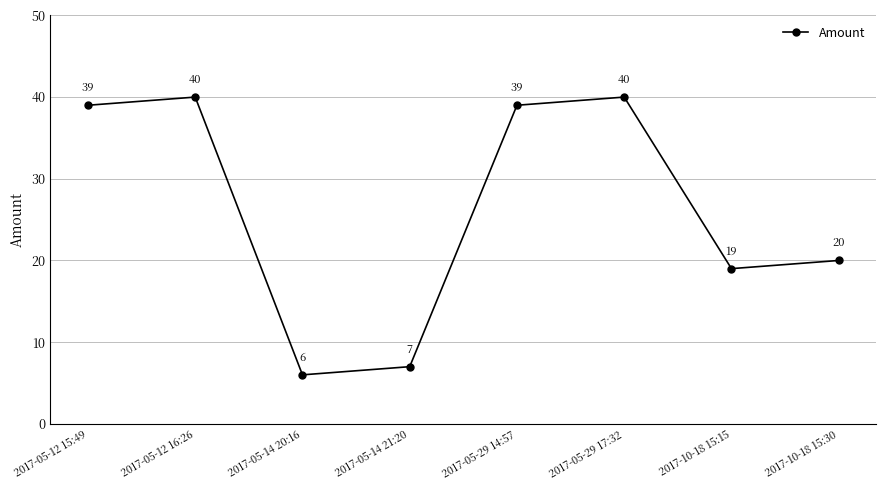

What is the approximate value at 2017-05-12 15:49?

39